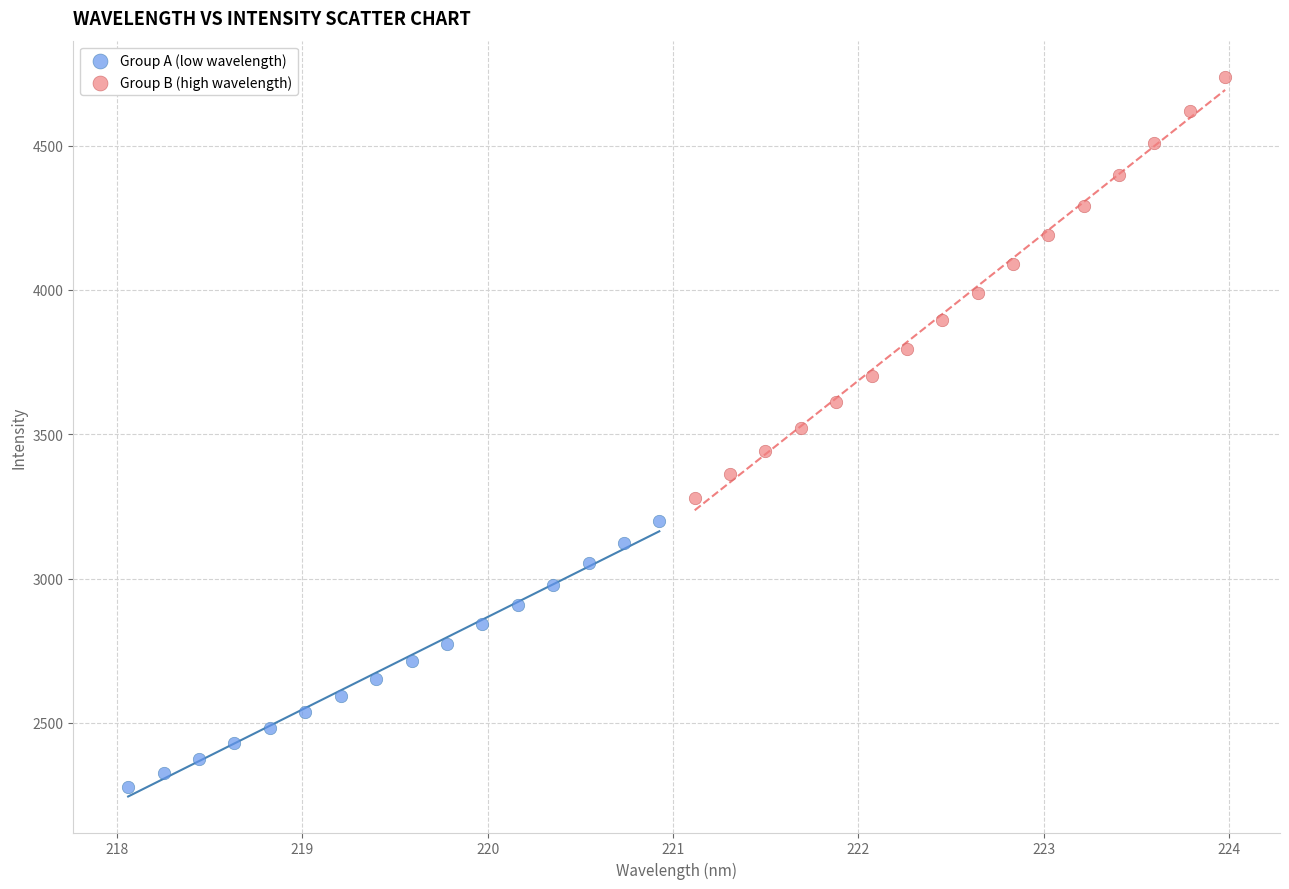

Which series contains the highest Y value?

Group B (high wavelength)